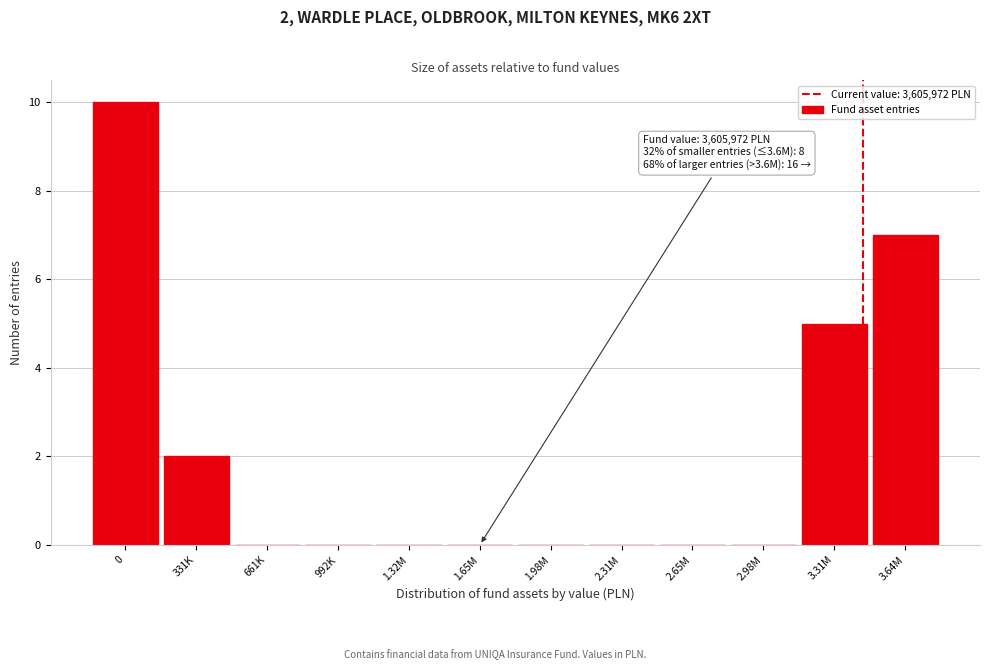

Reading left to right, extract all data points from this chart.

0=10	331K=2	661K=0	992K=0	1.32M=0	1.65M=0	1.98M=0	2.31M=0	2.65M=0	2.98M=0	3.31M=5	3.64M=7